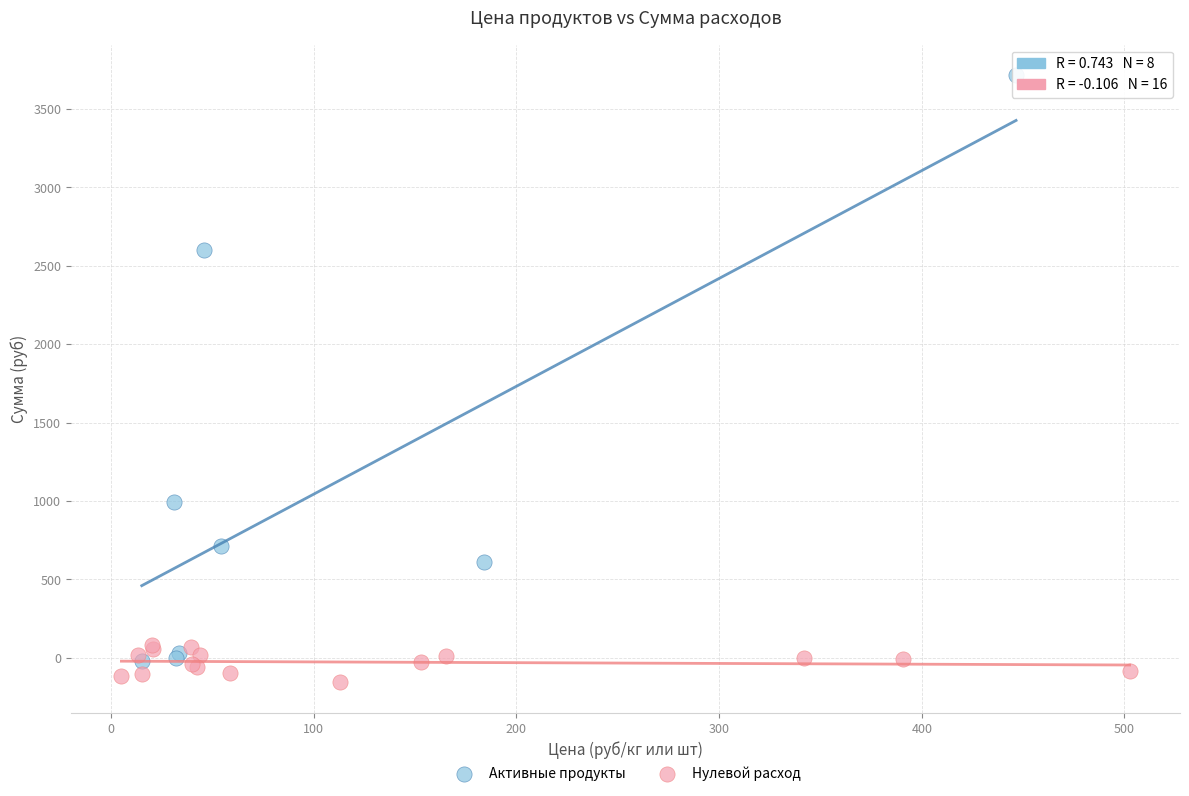

Which series contains the highest Y value?

Активные продукты